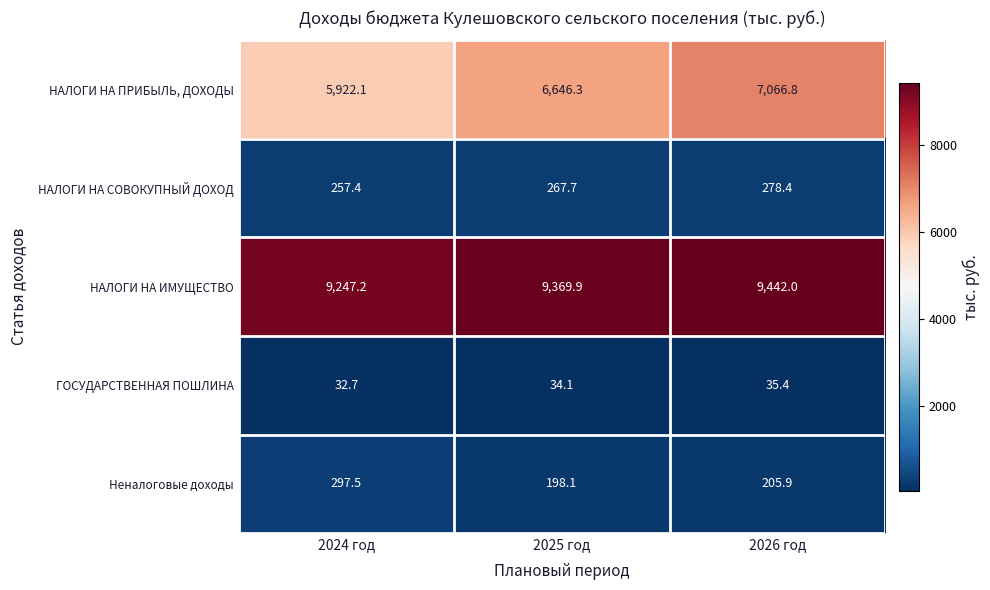

Between 2024 год and 2025 год, which series saw the biggest shift?

НАЛОГИ НА ПРИБЫЛЬ, ДОХОДЫ